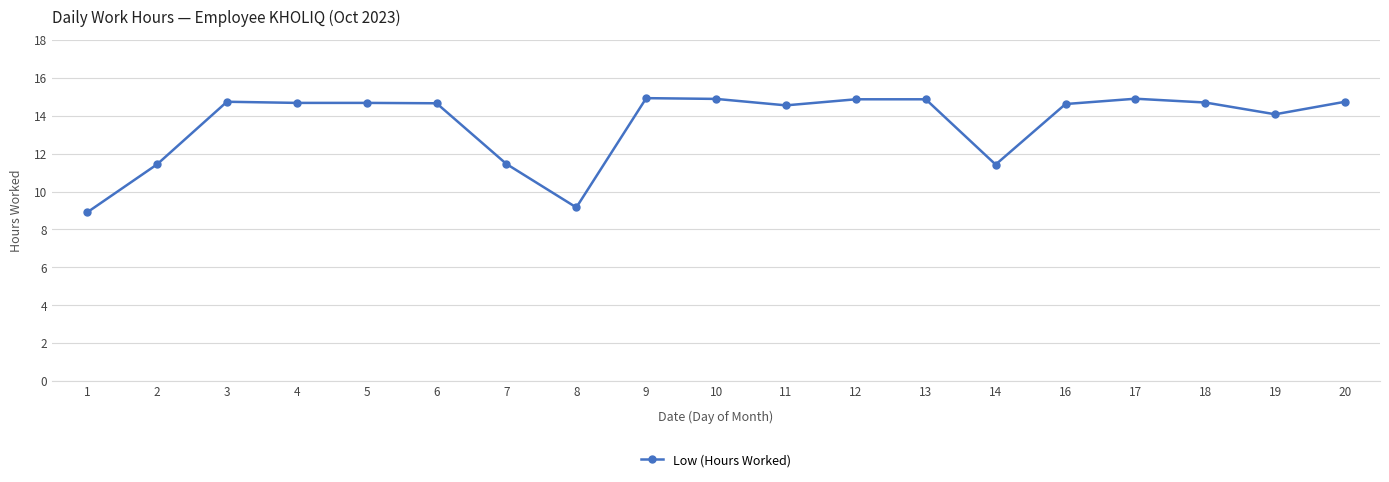

Between 19 and 4, which is larger?

4